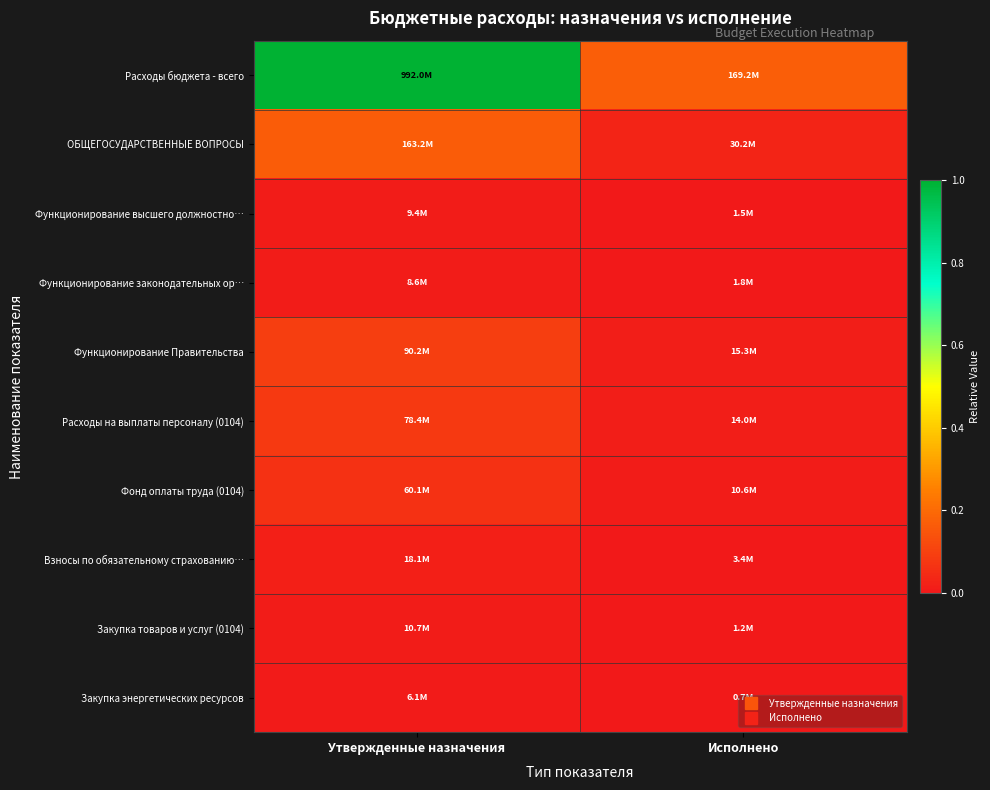

At which category does the chart reach its minimum across all series?

Исполнено